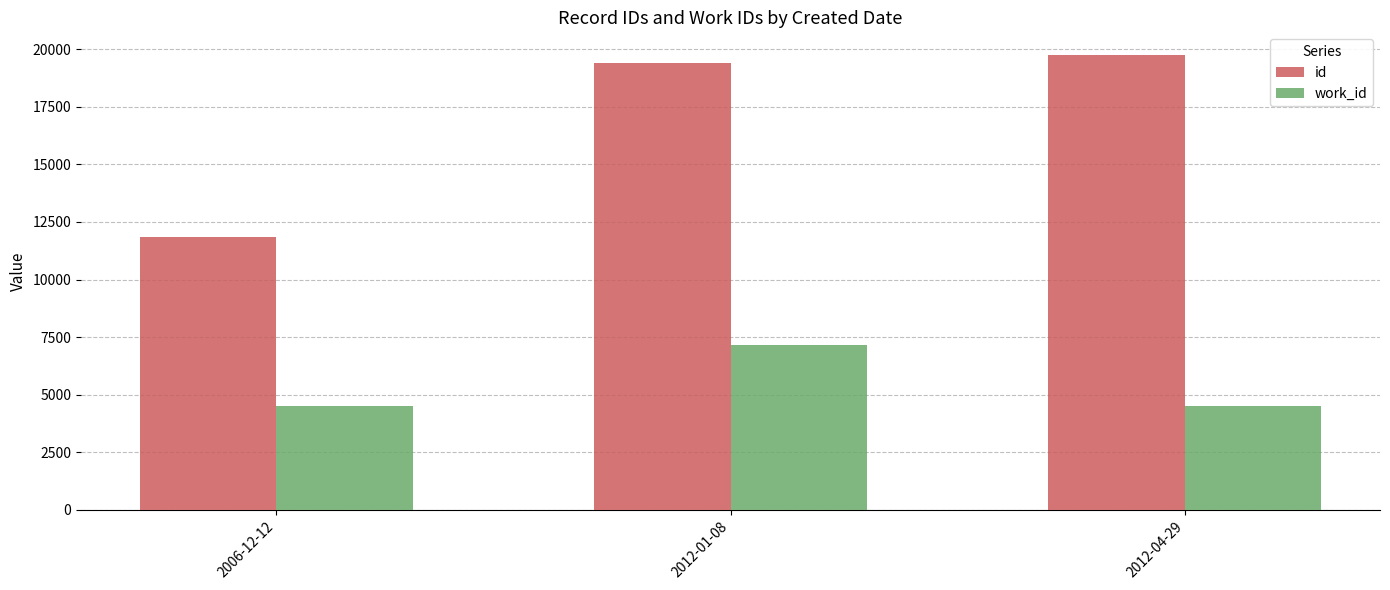

What is the value of the id bar at the 3rd from the left?

19746